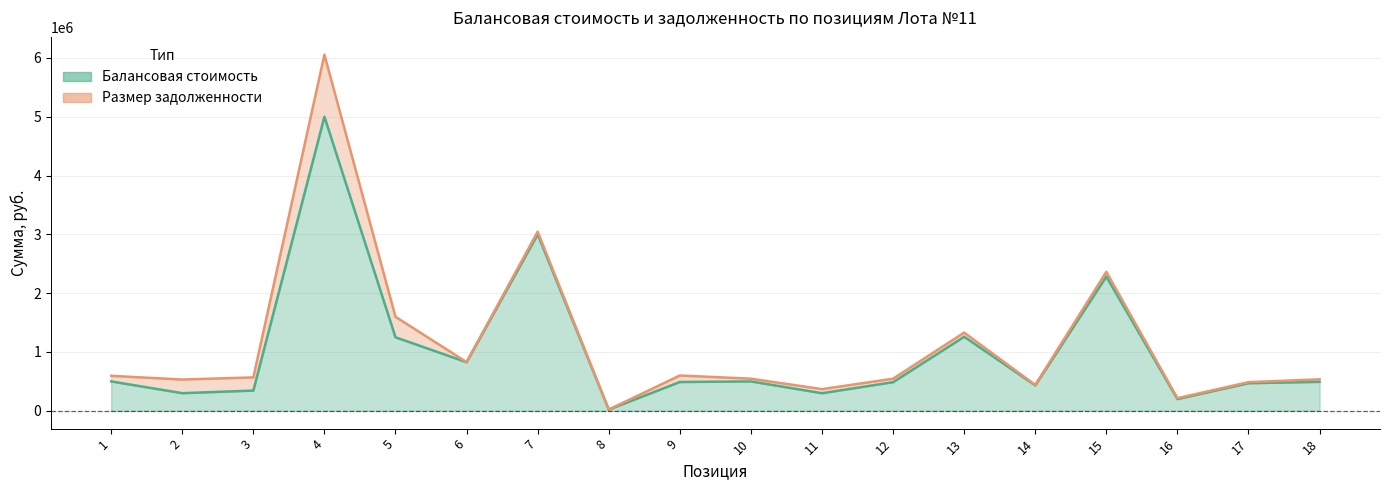

What is the total value across all series at 9?

1090716.6